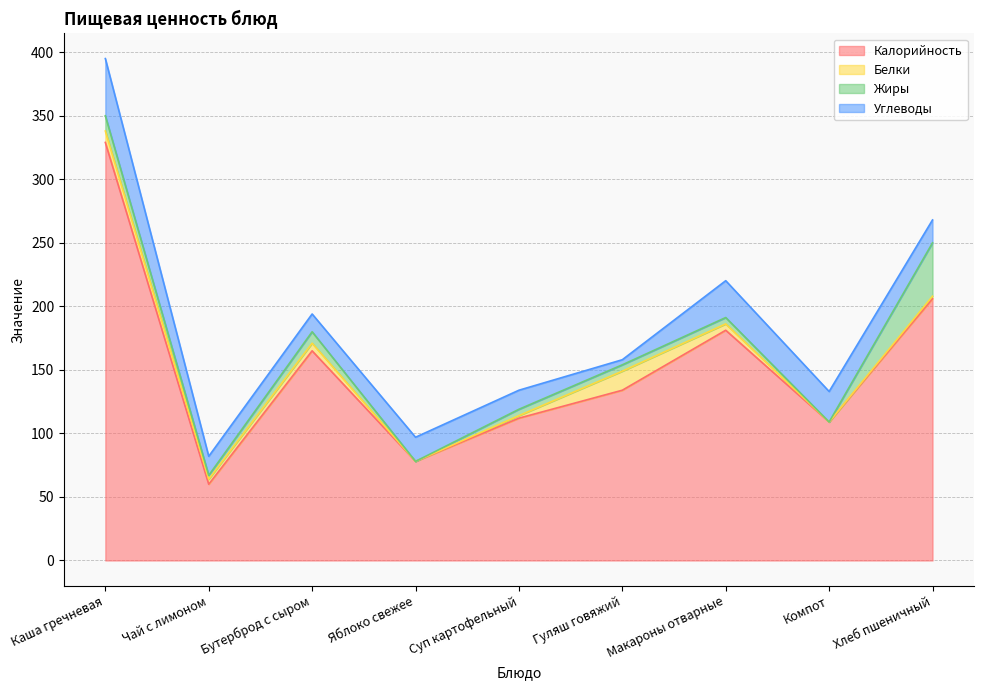

Reading right to left, extract all data points from this chart.

Калорийность: Хлеб пшеничный=206.0	Компот=109.0	Макароны отварные=181.2	Гуляш говяжий=134.0	Суп картофельный=112.0	Яблоко свежее=78.0	Бутерброд с сыром=165.0	Чай с лимоном=60.0	Каша гречневая=329.0
Белки: Хлеб пшеничный=2.0	Компот=0.0	Макароны отварные=5.0	Гуляш говяжий=15.0	Суп картофельный=2.0	Яблоко свежее=0.0	Бутерброд с сыром=6.0	Чай с лимоном=4.0	Каша гречневая=9.0
Жиры: Хлеб пшеничный=42.0	Компот=0.0	Макароны отварные=5.0	Гуляш говяжий=5.0	Суп картофельный=5.0	Яблоко свежее=0.0	Бутерброд с сыром=9.0	Чай с лимоном=3.0	Каша гречневая=12.0
Углеводы: Хлеб пшеничный=18.0	Компот=24.0	Макароны отварные=29.0	Гуляш говяжий=4.0	Суп картофельный=15.0	Яблоко свежее=19.0	Бутерброд с сыром=14.0	Чай с лимоном=15.0	Каша гречневая=45.0